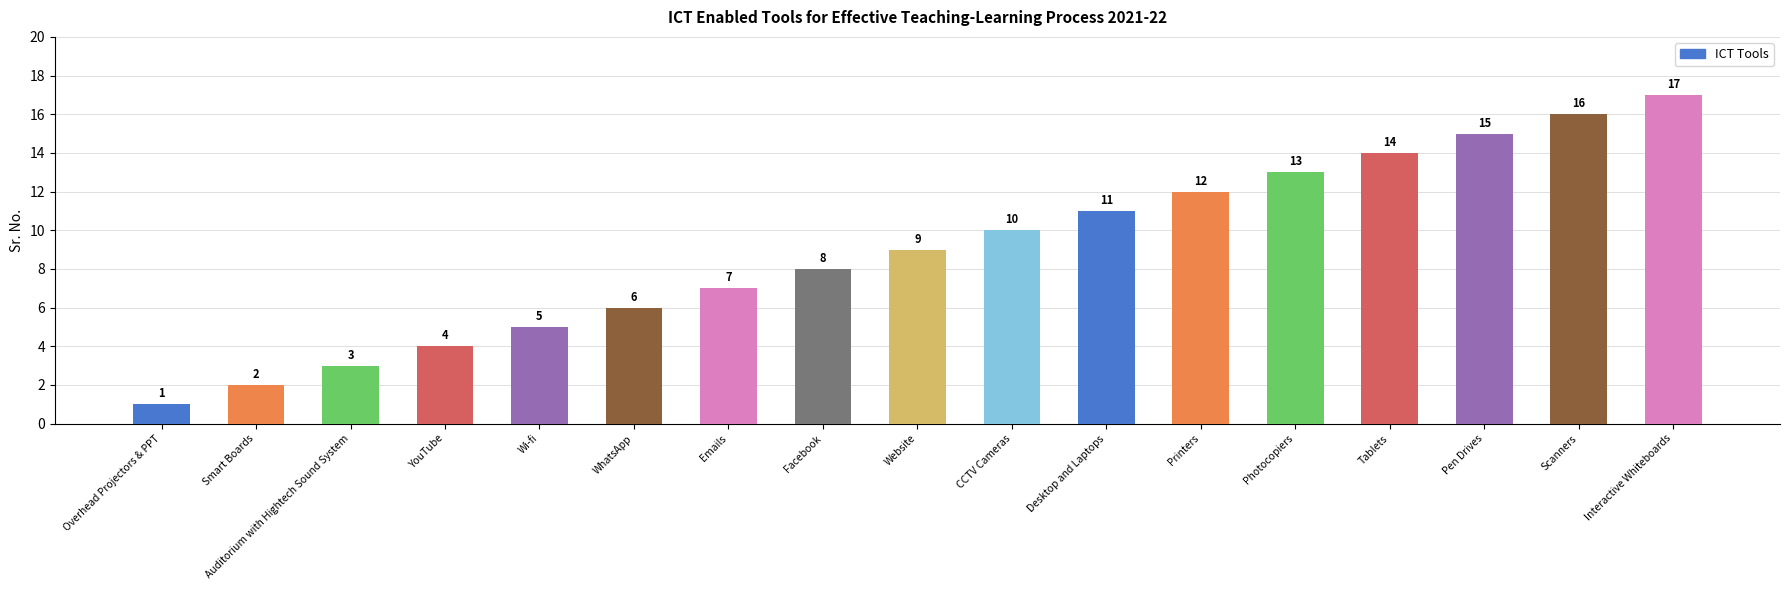

Which category has the highest value across all series?

Interactive Whiteboards